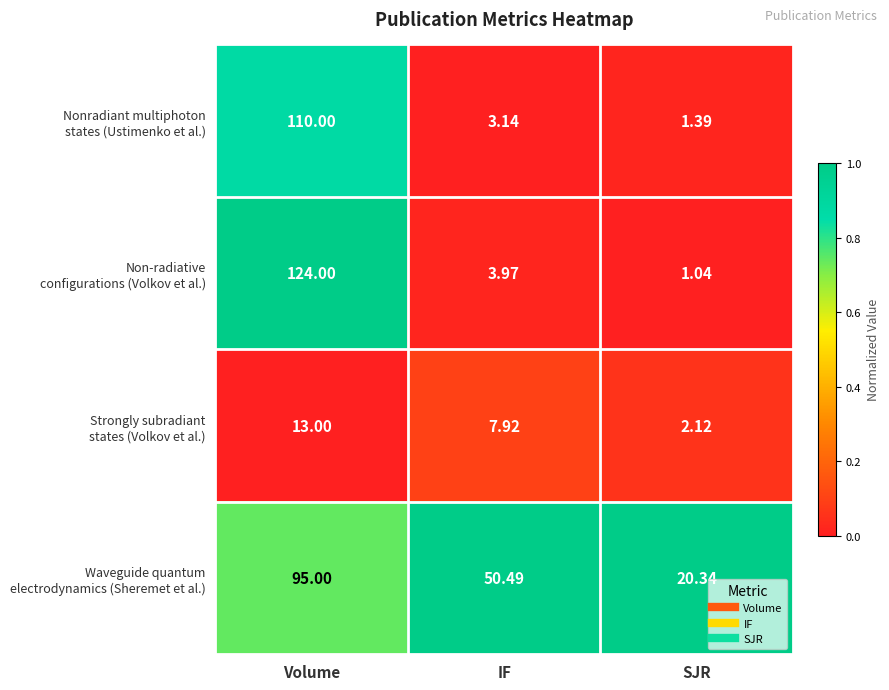

What is the spread (max minus min) of values at SJR?

19.3